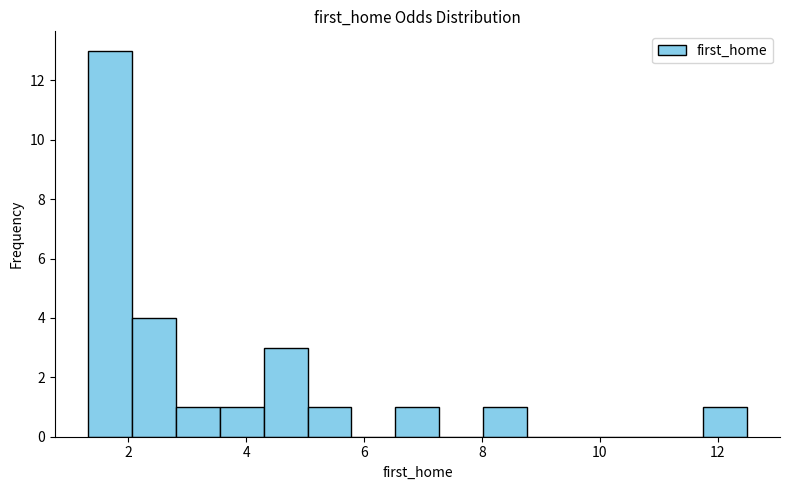

Read against the x-axis, roughly where is the centre of the tallest bar?

1.6